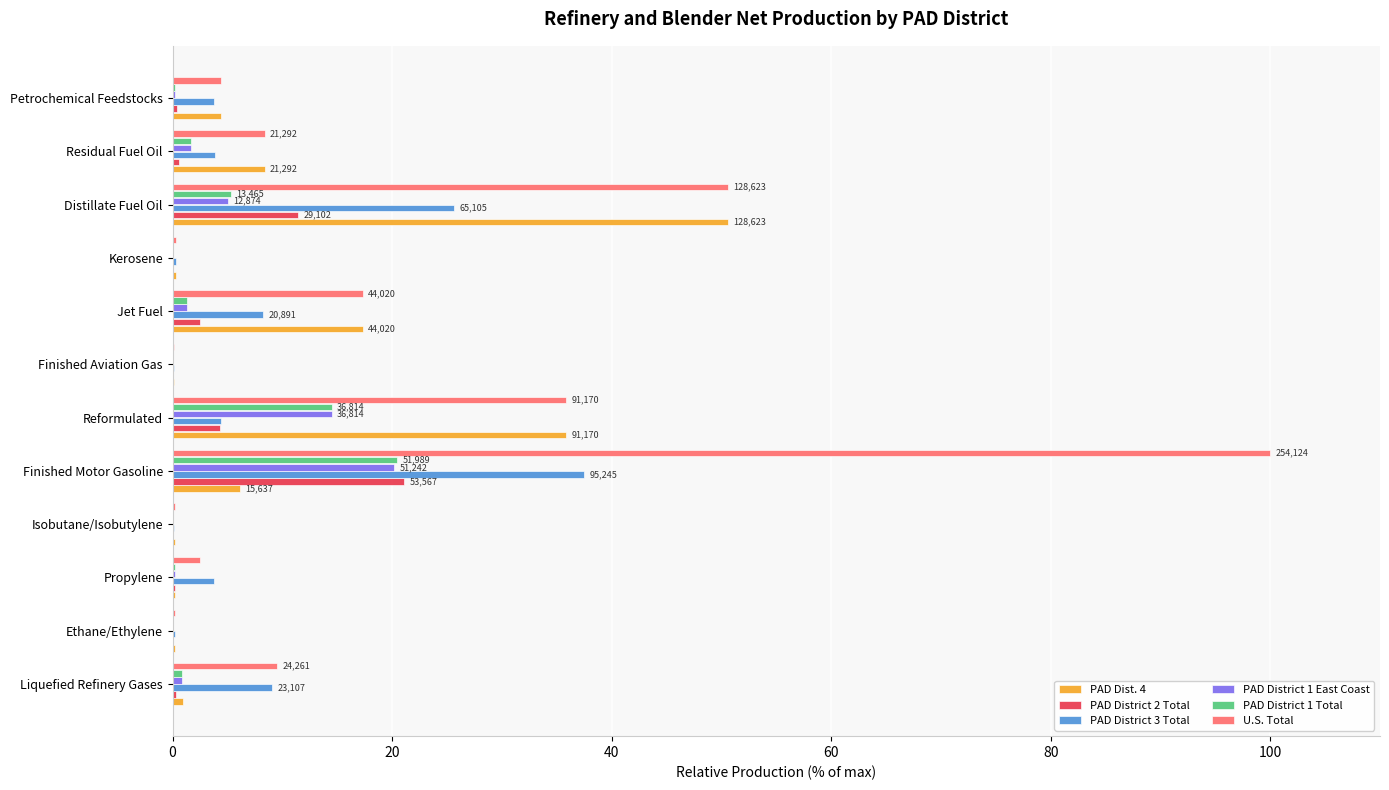

What is the maximum value for PAD District 1 East Coast?

20.2